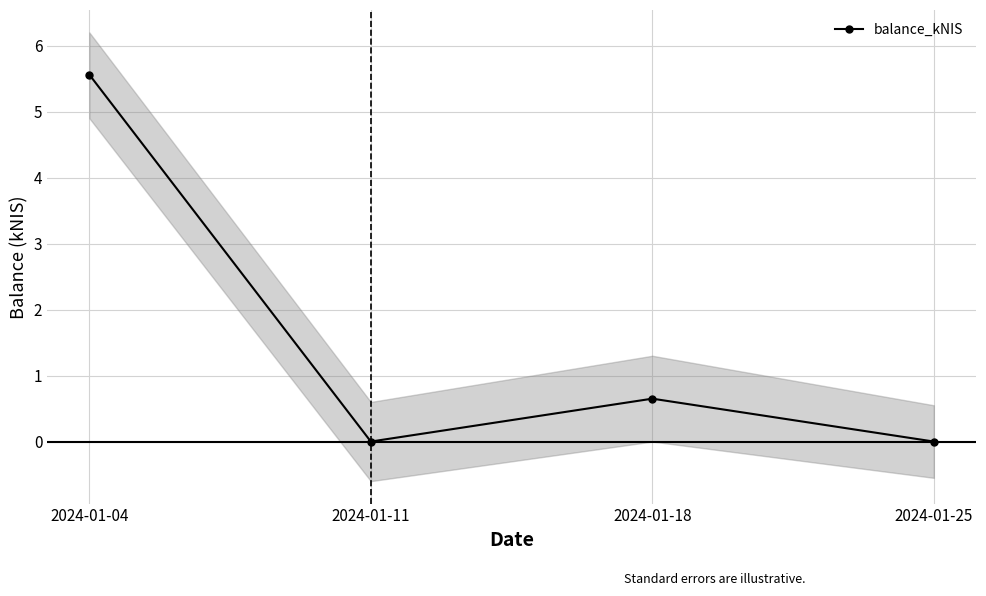

At which category does the chart reach its minimum across all series?

2024-01-11